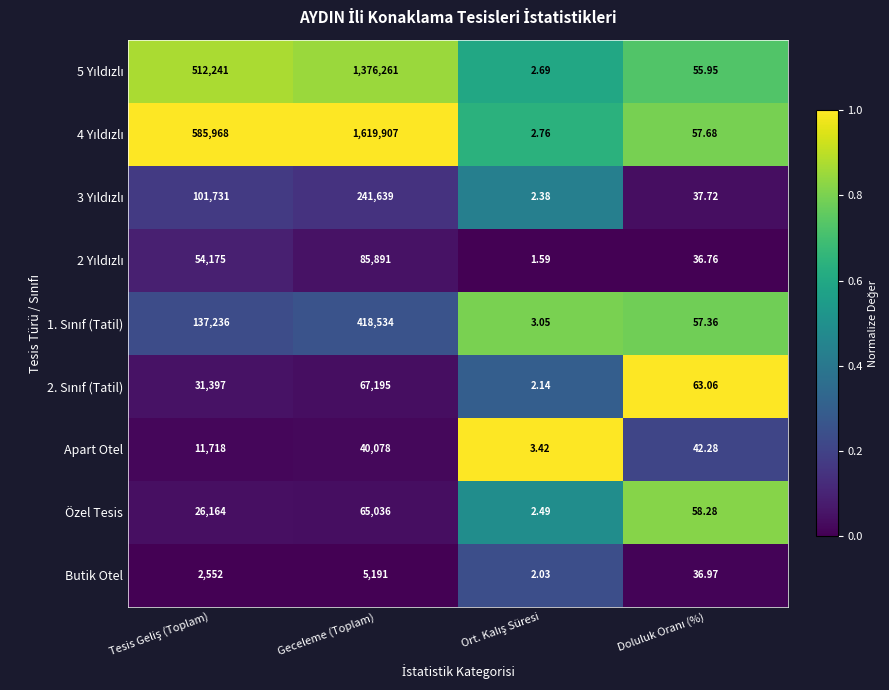

At which category is the sum across all series the highest?

Geceleme (Toplam)